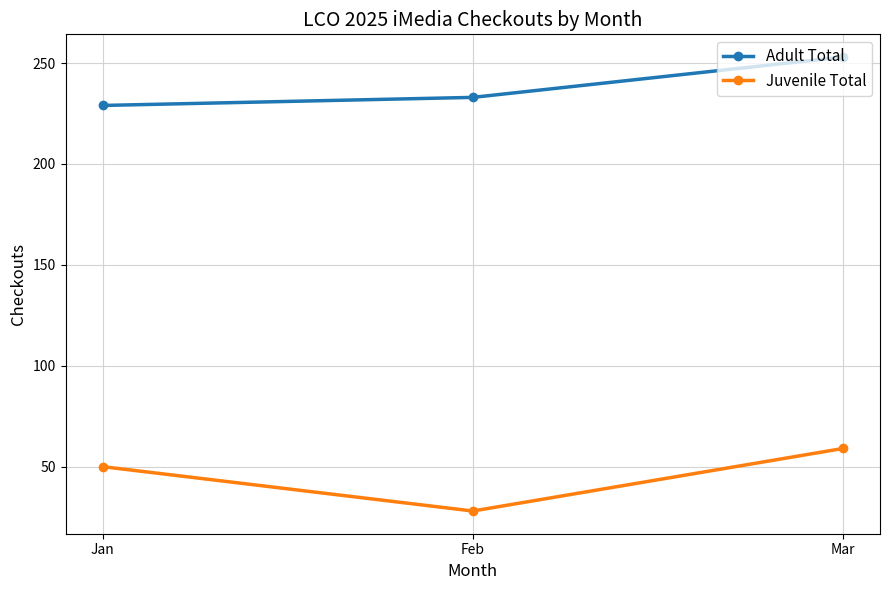

List the series in order of their peak value, lowest first.

Juvenile Total, Adult Total